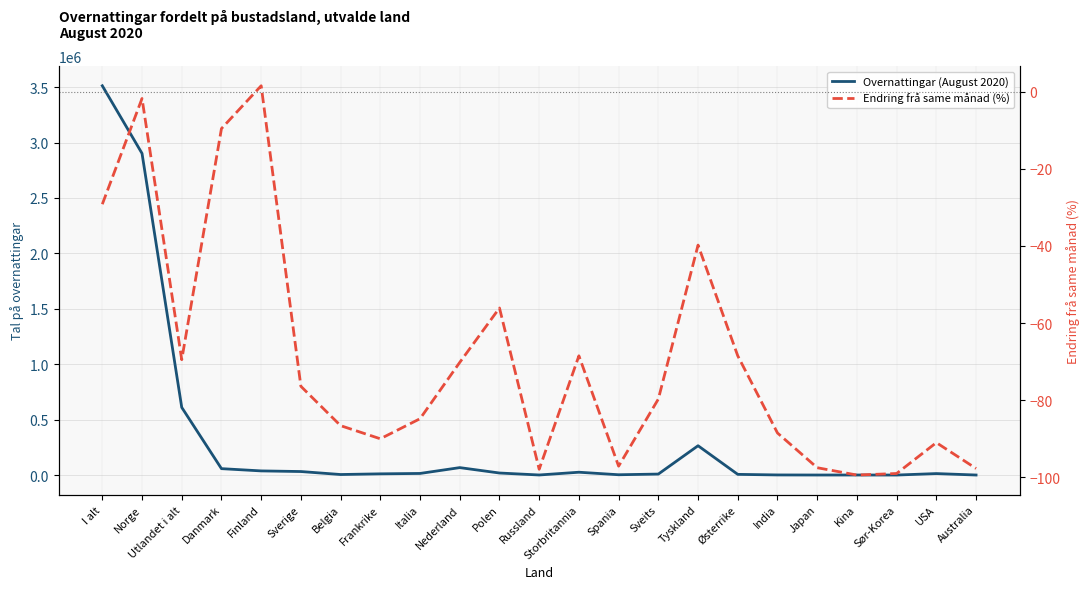

Which category has the highest value in the Endring frå same månad (%) series?

Finland